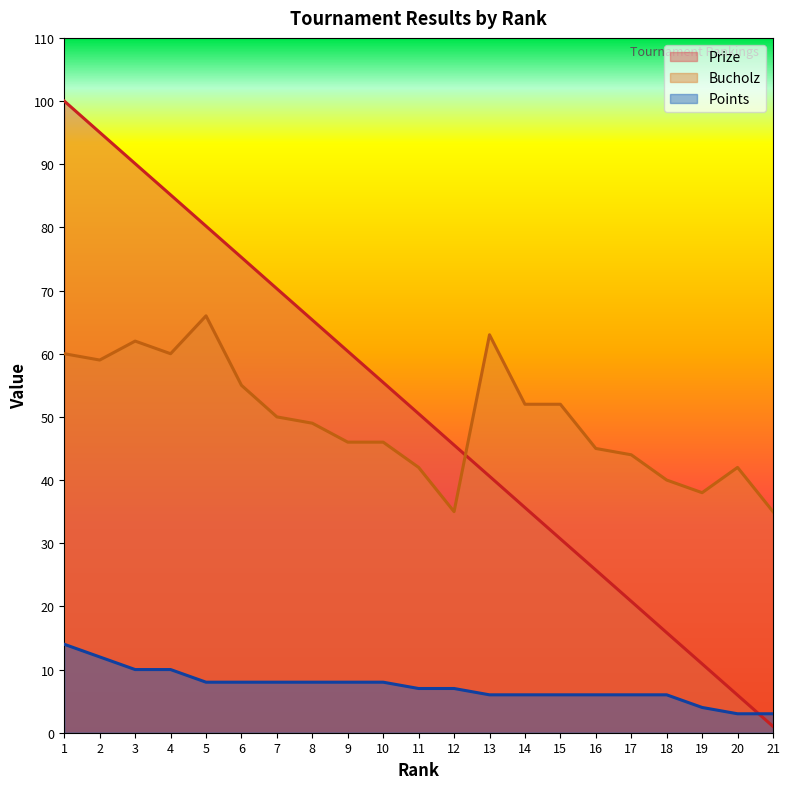

What are all the series names shown in the legend?

Prize, Bucholz, Points